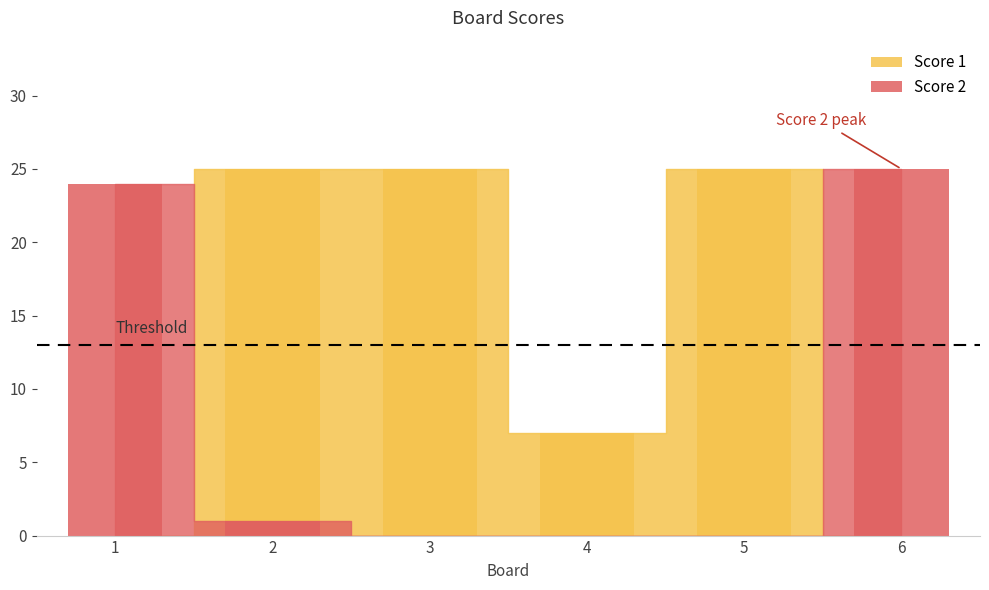

What is the highest value of the Score 1 series?

25